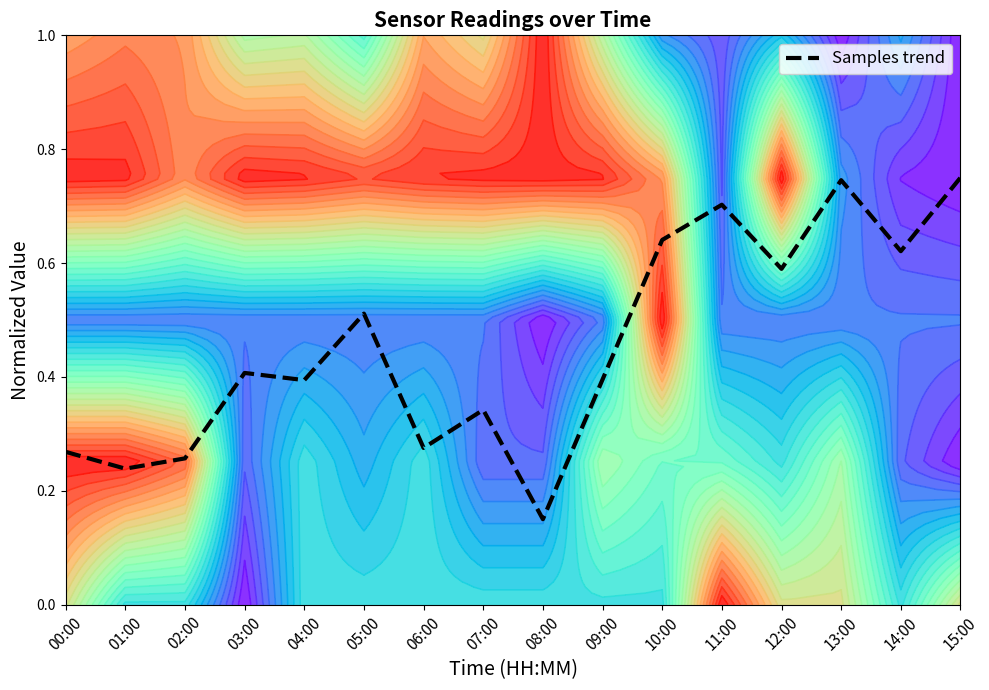

What is the sum of all values?

7.3